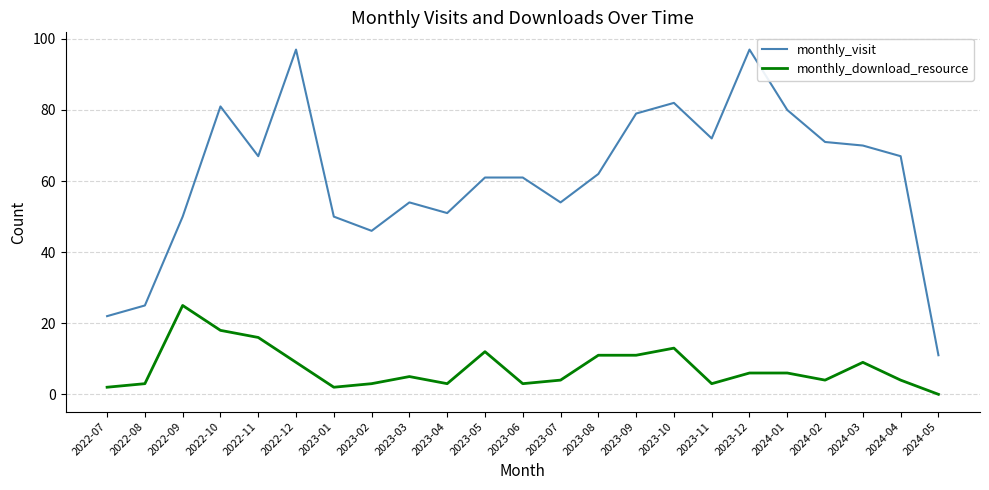

What is the approximate value of monthly_download_resource at 2022-09?

25